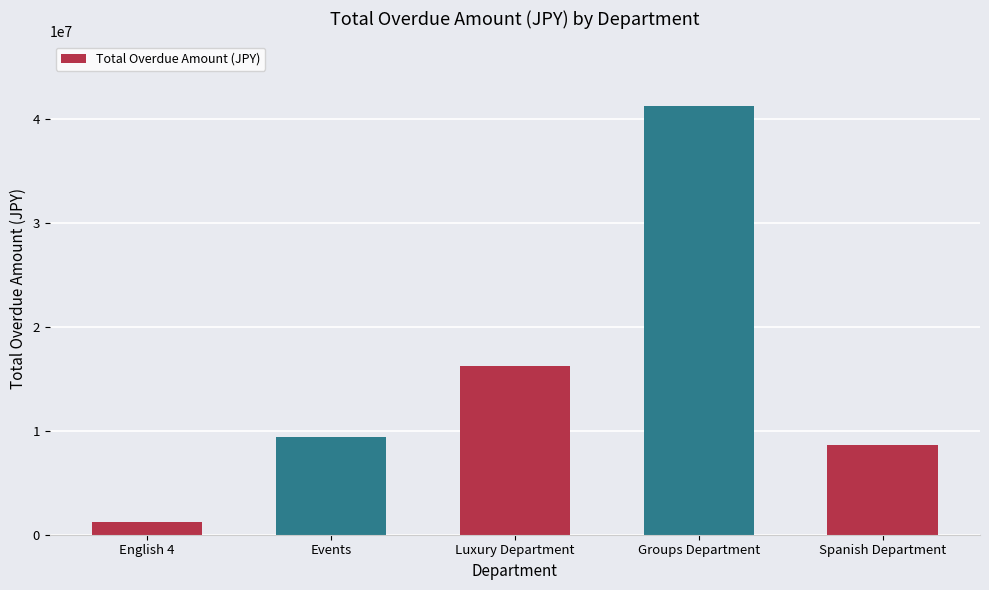

Reading left to right, transcribe all the data shown in this chart.

English 4=1260000.0	Events=9386150.0	Luxury Department=16267526.0	Groups Department=41296600.0	Spanish Department=8615760.0